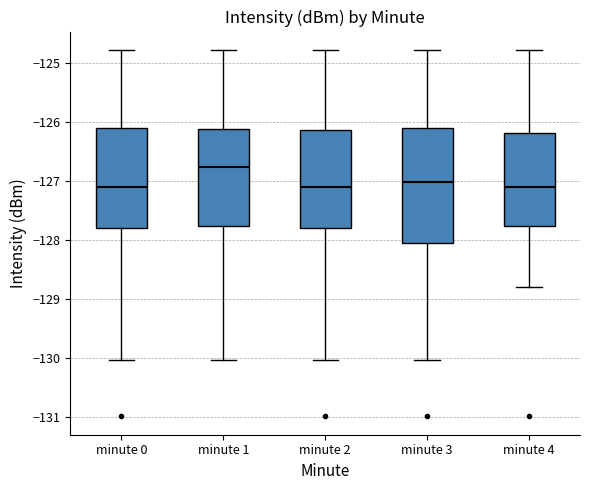

Reading left to right, read every box against the y-axis: the position of its median line, the range the box covers, and the ends of its whiskers. The values are not printed on the chart, so give them approximately, as read against the axis.

minute 0: median -127.1, box -127.8 to -126.1, whiskers -130.0 to -124.8
minute 1: median -126.8, box -127.8 to -126.1, whiskers -130.0 to -124.8
minute 2: median -127.1, box -127.8 to -126.1, whiskers -130.0 to -124.8
minute 3: median -127.0, box -128.1 to -126.1, whiskers -130.0 to -124.8
minute 4: median -127.1, box -127.8 to -126.2, whiskers -128.8 to -124.8